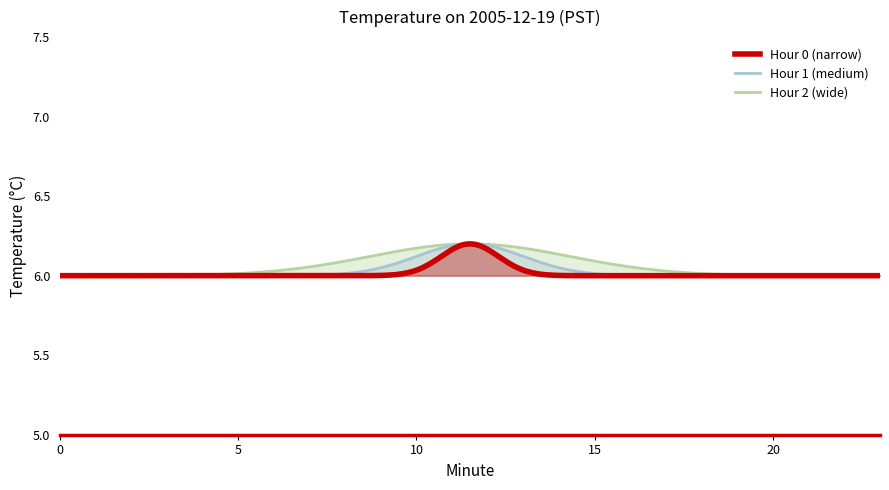

Between 4 and 16, which is larger?

4